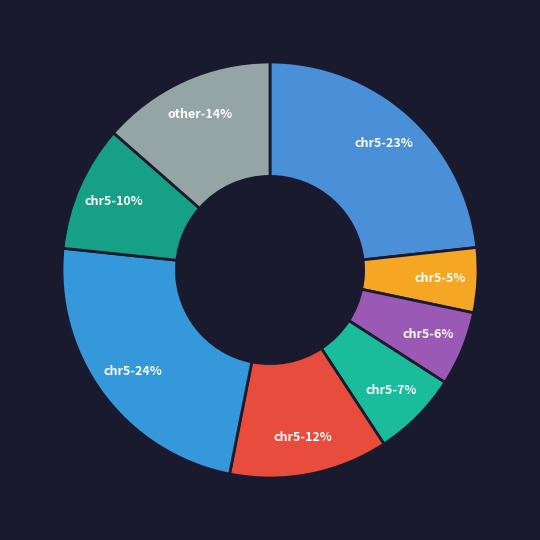

To the nearest percent, what is the combined percentage of chr5:58478230 and chr5:58493490?

25%